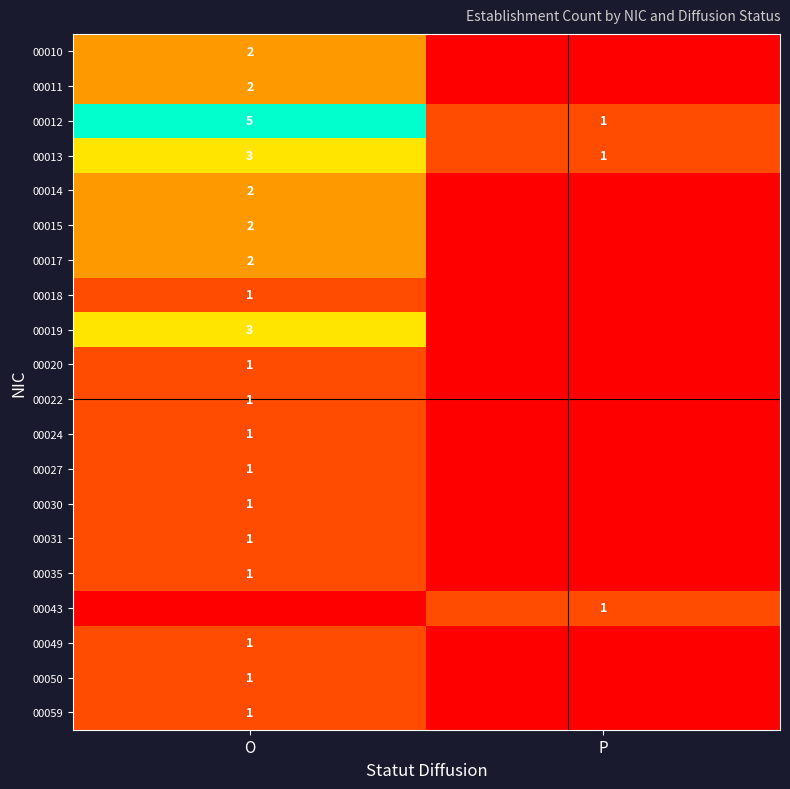

Which has a higher value, O or P?

O